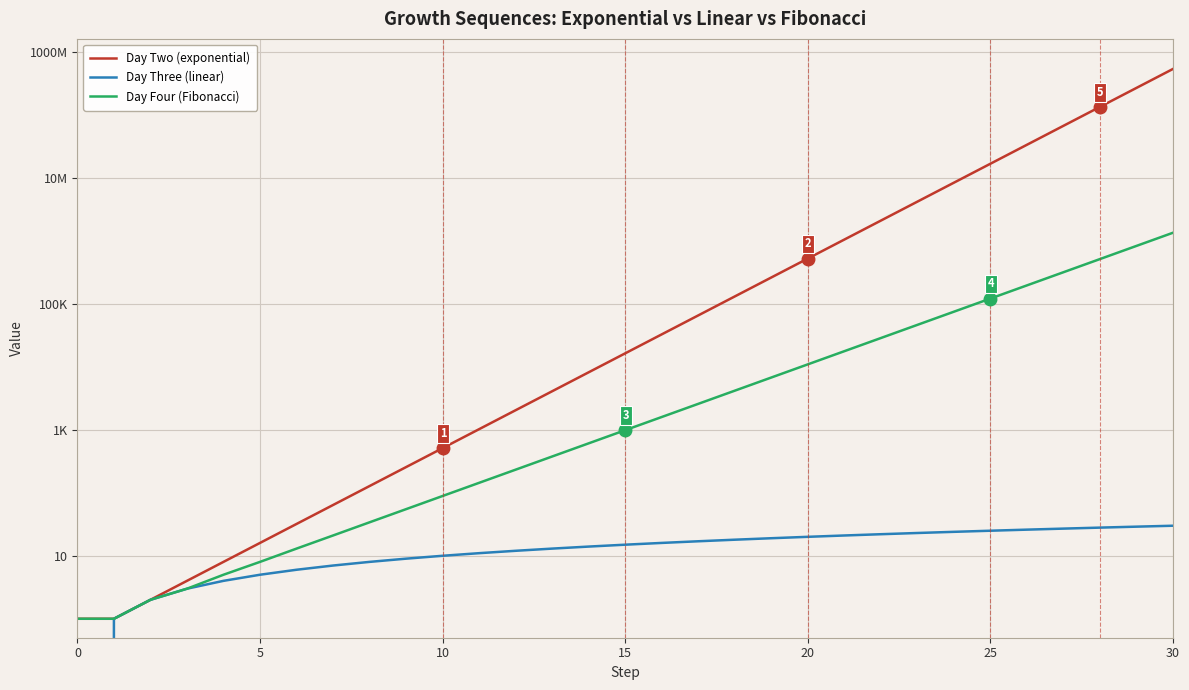

Between 15 and 28, which series saw the biggest shift?

Day Two (exponential)